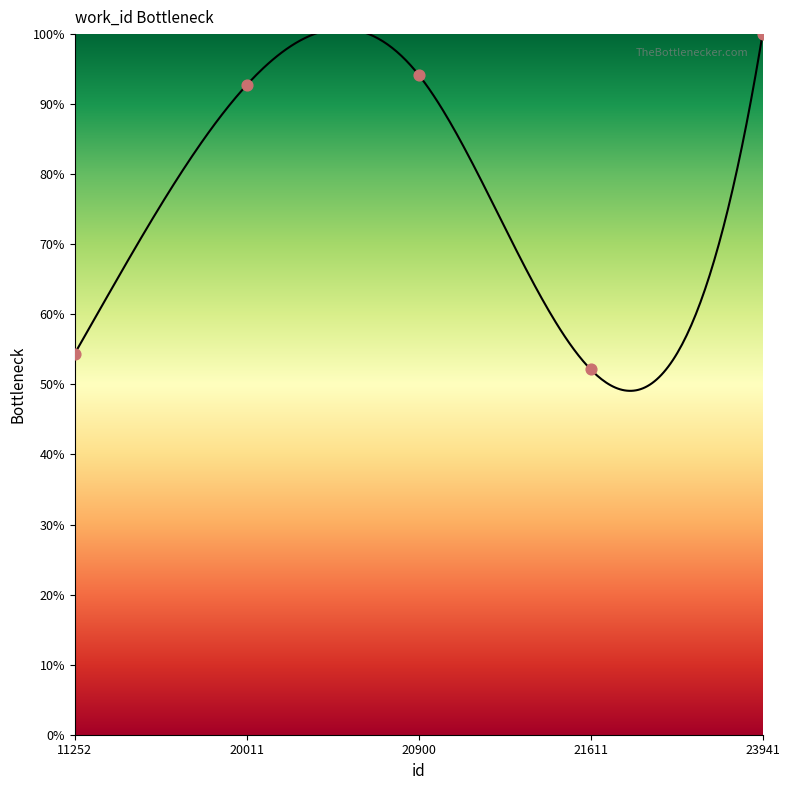

Which has a higher value, 20900 or 20011?

20900